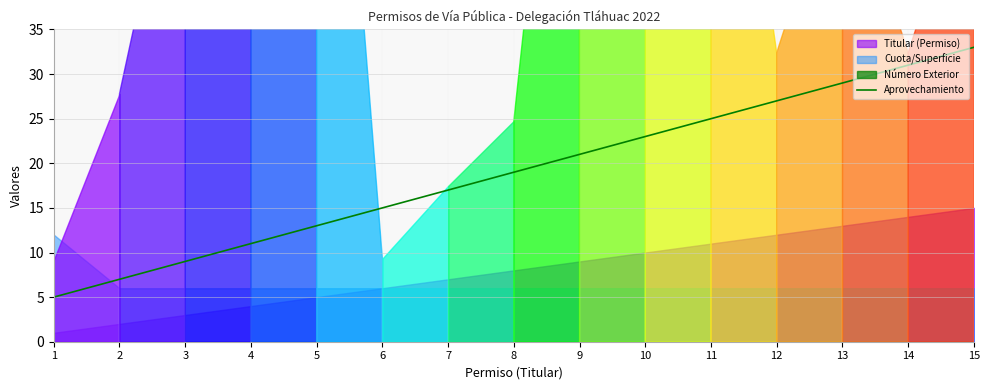

Rank the categories by value from highest to lowest.

15, 14, 13, 12, 11, 10, 9, 8, 7, 6, 5, 4, 3, 2, 1